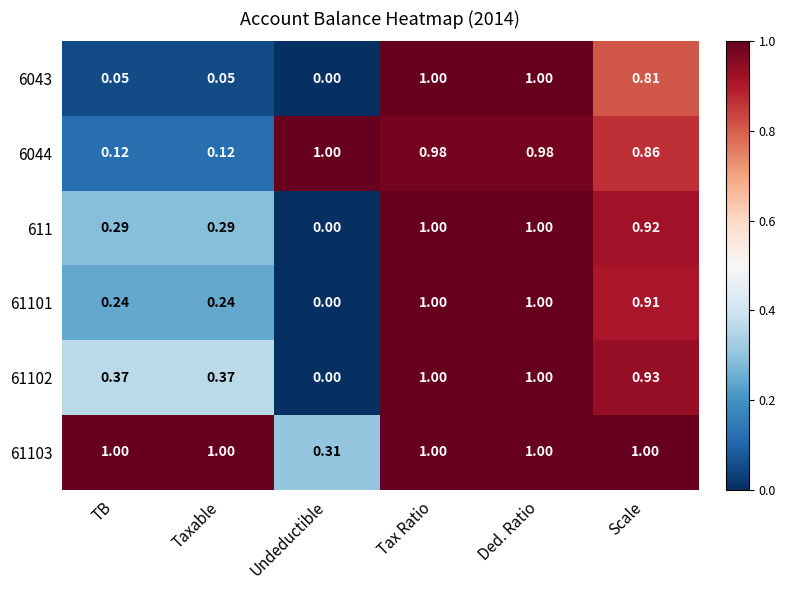

Which series has the largest total across all categories?

61103